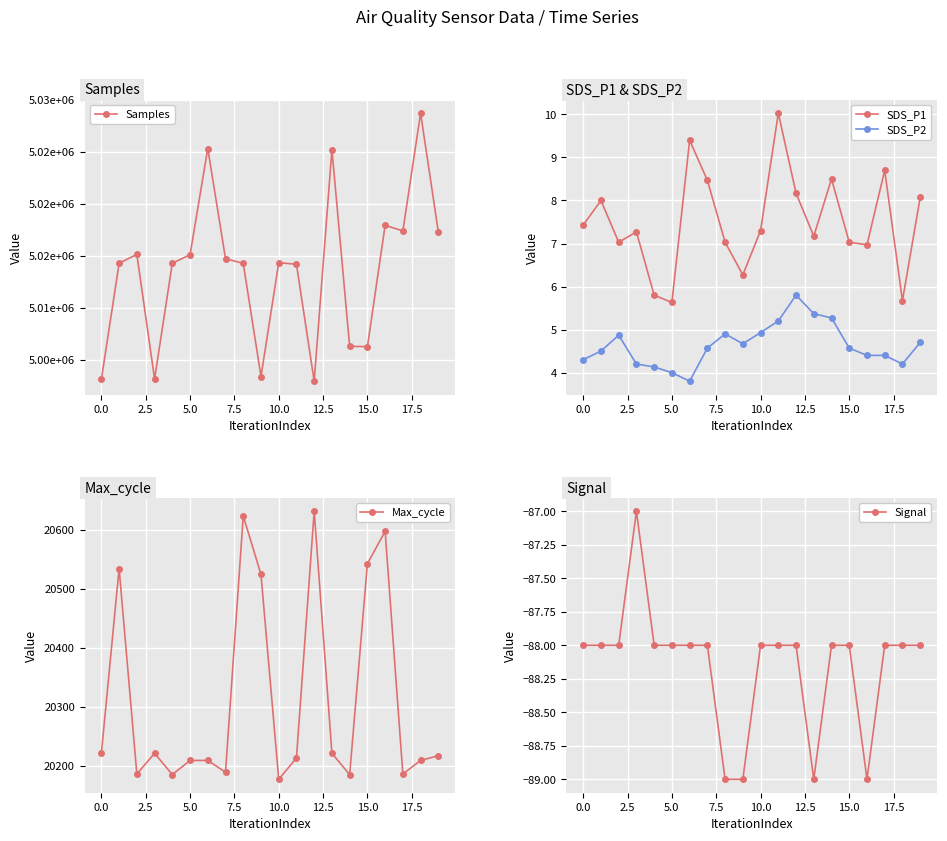

True or false: SDS_P1 has more than 0 interior local peaks.

True